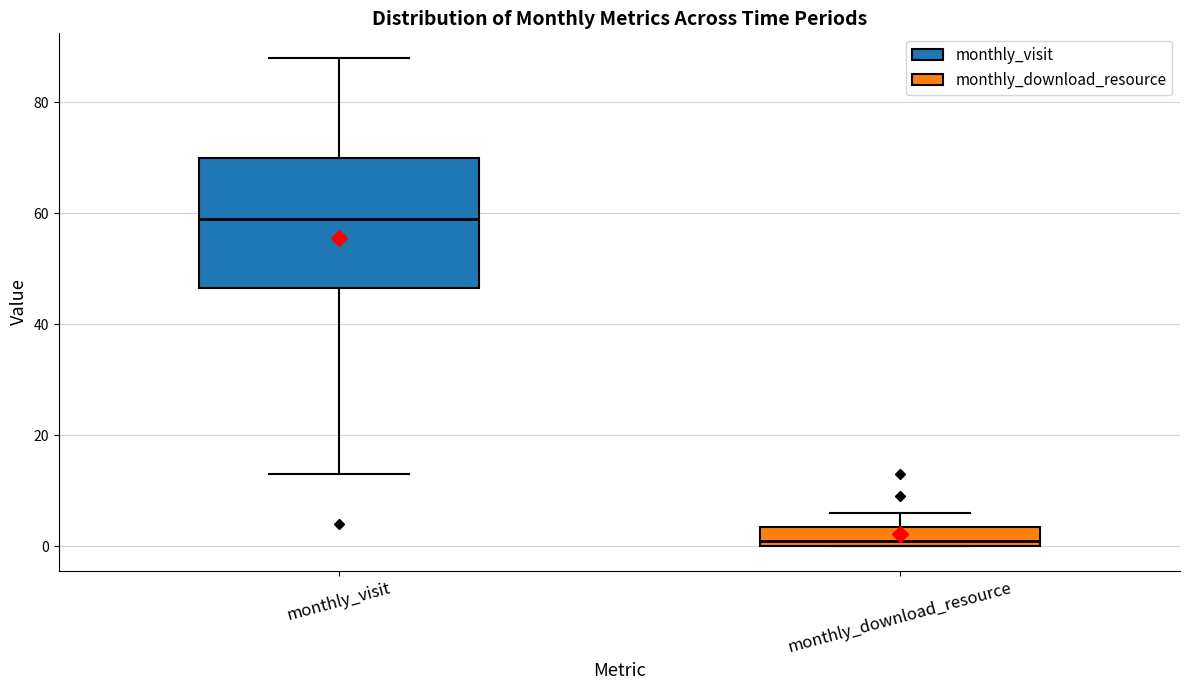

Reading left to right, transcribe this box plot: for each box, give where its median line is, the range the box spans, and where its two whiskers end, as read against the y-axis. The values are not printed on the chart, so give them approximately, as read against the axis.

monthly_visit: median 60, box 46 to 70, whiskers 14 to 88
monthly_download_resource: median 2, box 0 to 4, whiskers 0 to 6